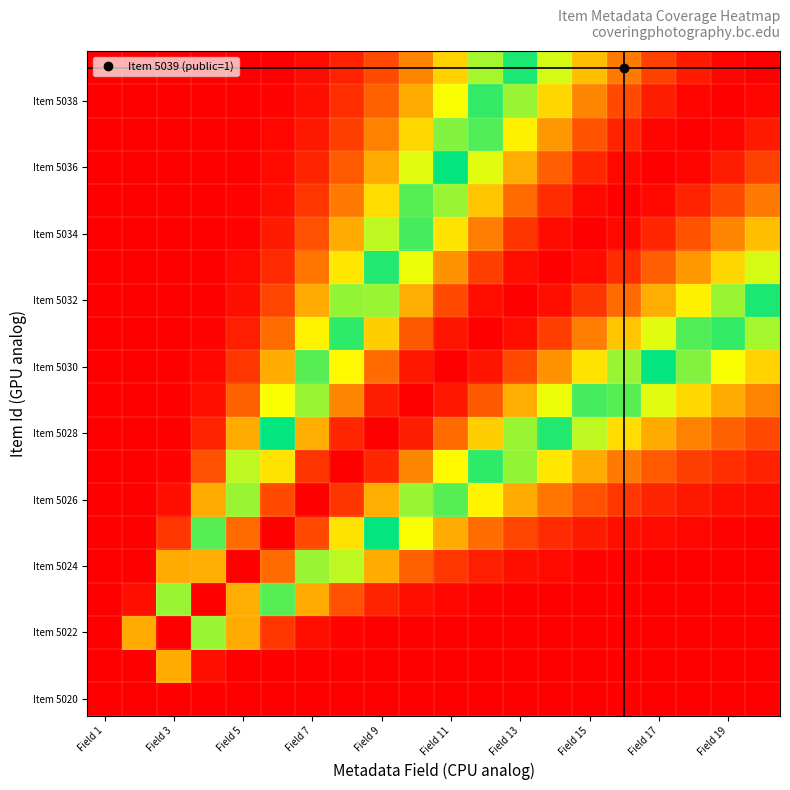

Which series has the largest total across all categories?

Item 5032